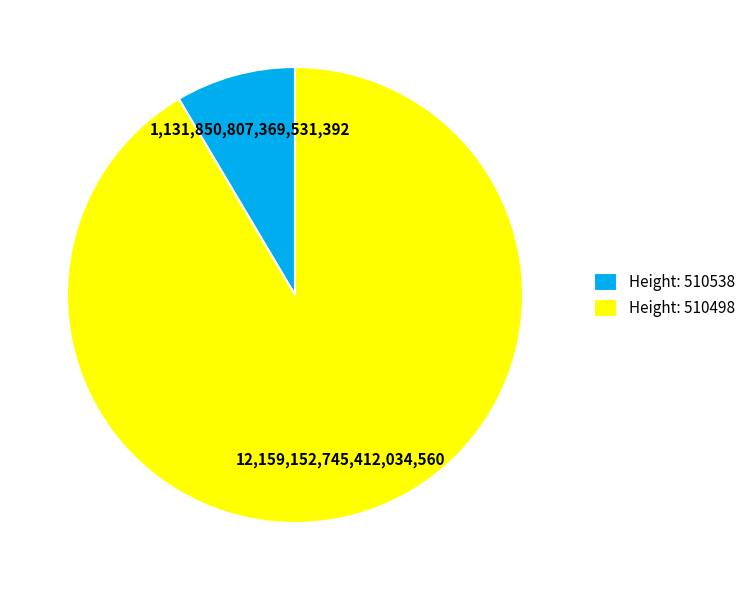

Rank the categories by value from highest to lowest.

Height: 510498, Height: 510538